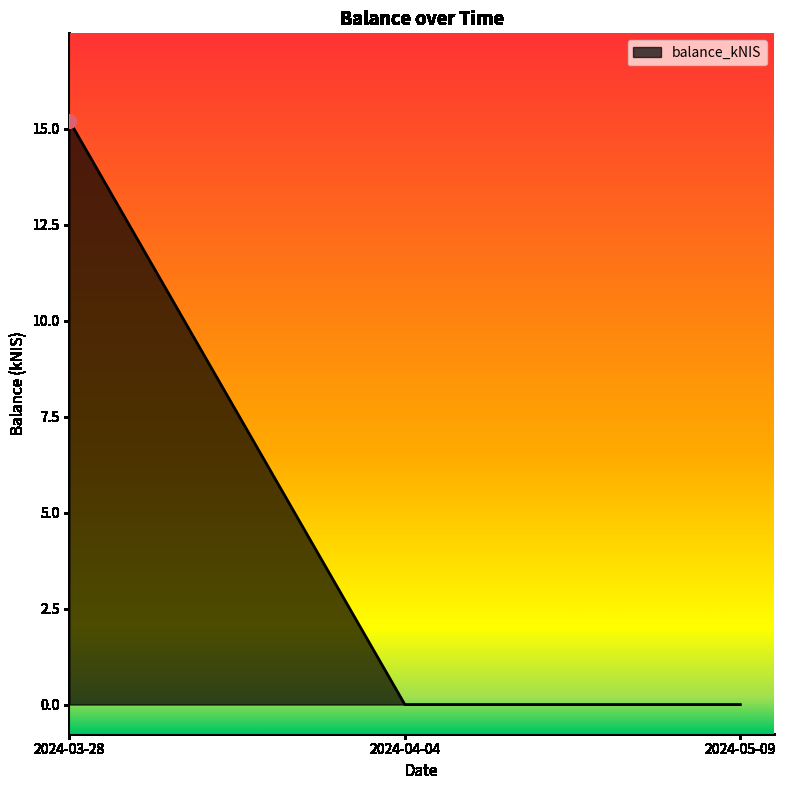

What is the difference between the values at 2024-04-04 and 2024-03-28?

15.2